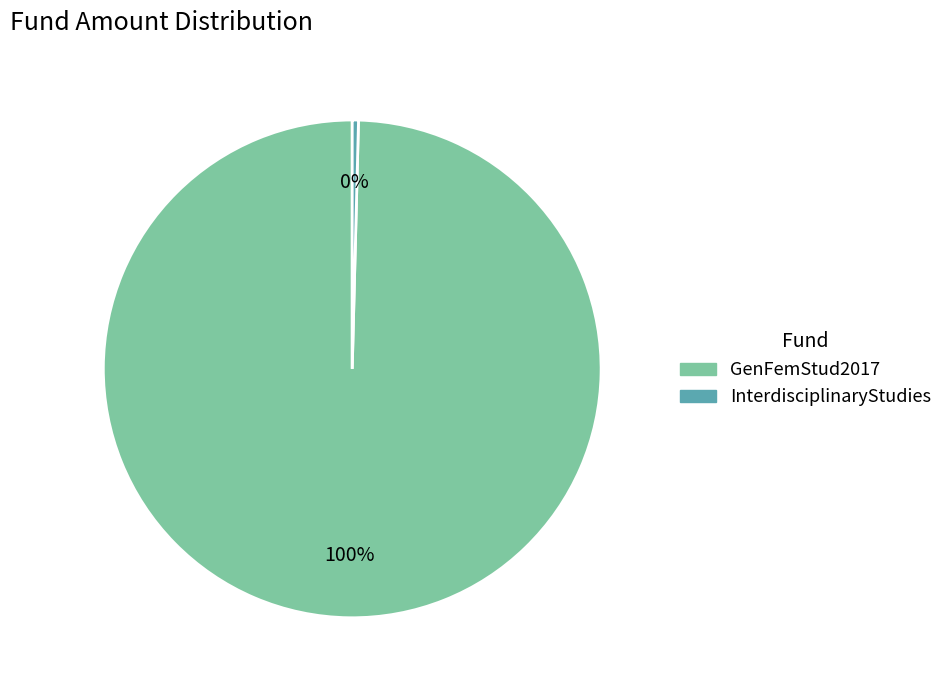

To the nearest percent, what is the average slice percentage?

50%